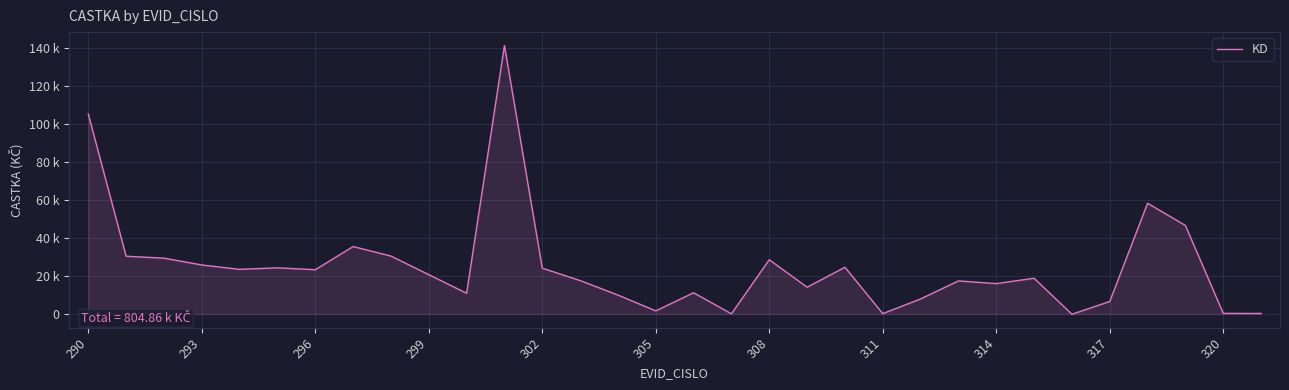

Is this an area chart (filled region under the line)?

Yes